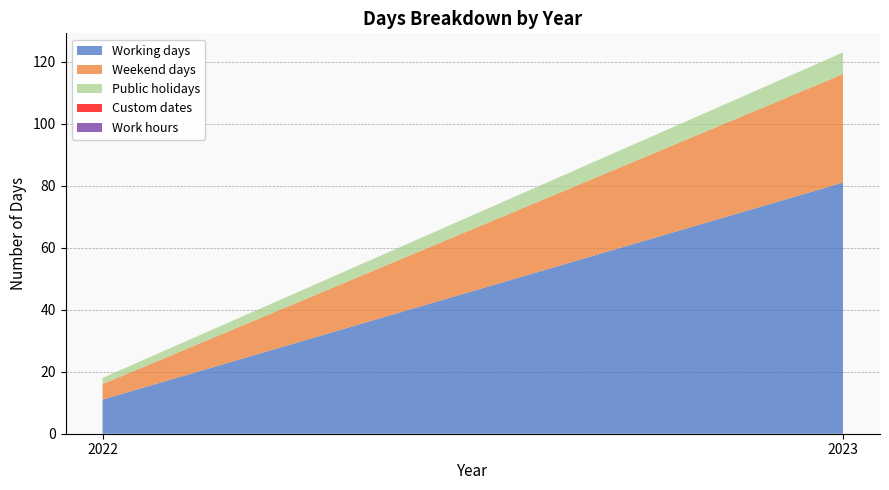

Reading left to right, list all the values displayed in this chart.

Working days: 11	81
Weekend days: 5	35
Public holidays: 2	7
Custom dates: 0	0
Work hours: 0	0